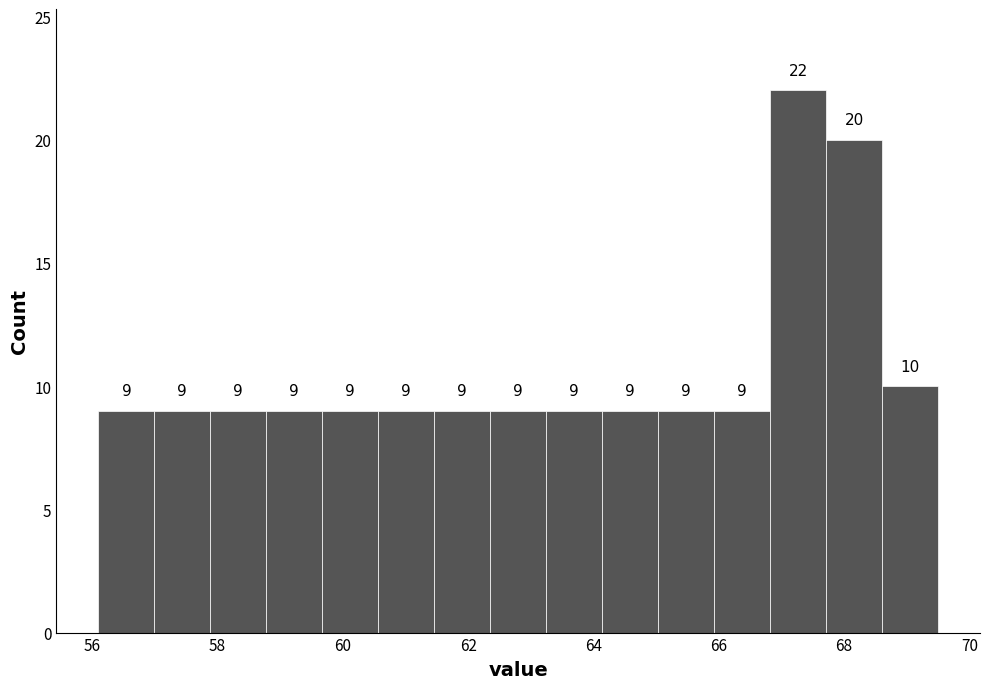

Reading left to right, transcribe this chart: for each bar, give the range it covers on the x-axis and its height. The bar edges are not printed on the chart, so give them approximately, as read against the axis.

56.2 to 57.0: 9
57.0 to 57.8: 9
57.8 to 58.8: 9
58.8 to 59.6: 9
59.6 to 60.6: 9
60.6 to 61.4: 9
61.4 to 62.4: 9
62.4 to 63.2: 9
63.2 to 64.2: 9
64.2 to 65.0: 9
65.0 to 66.0: 9
66.0 to 66.8: 9
66.8 to 67.8: 22
67.8 to 68.6: 20
68.6 to 69.6: 10